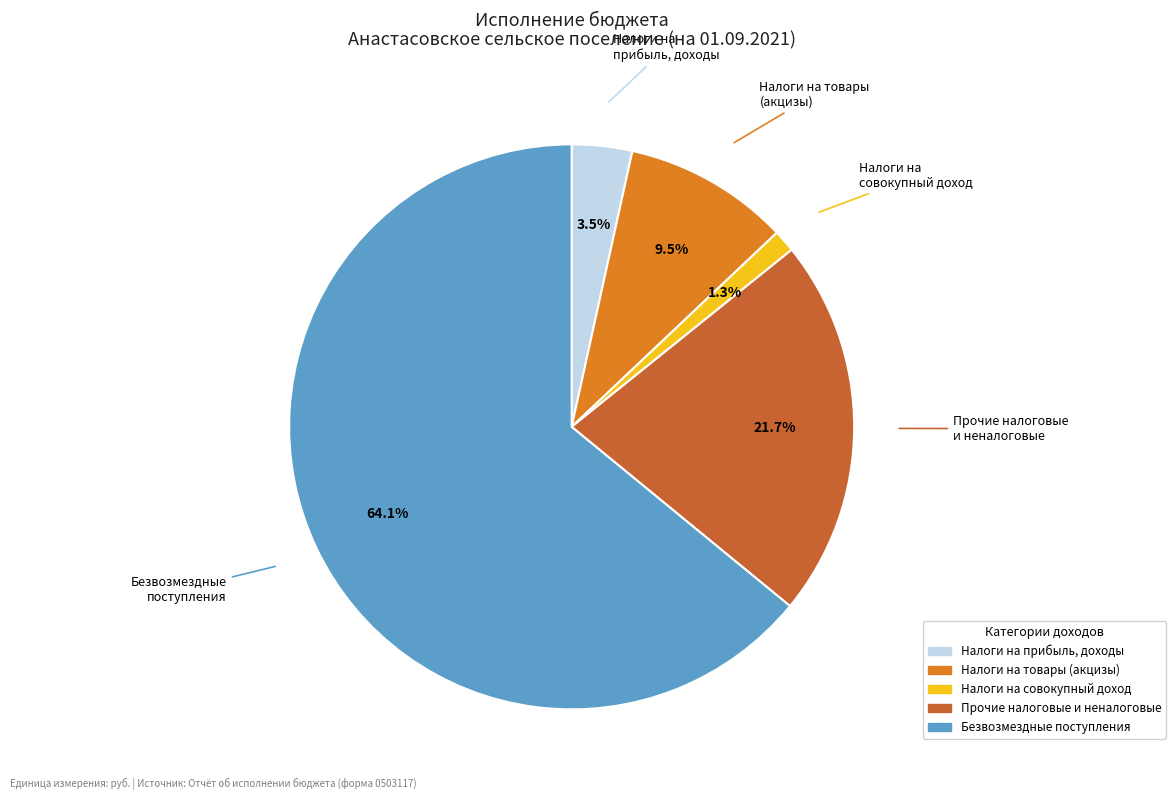

How many segments does this pie chart have?

5